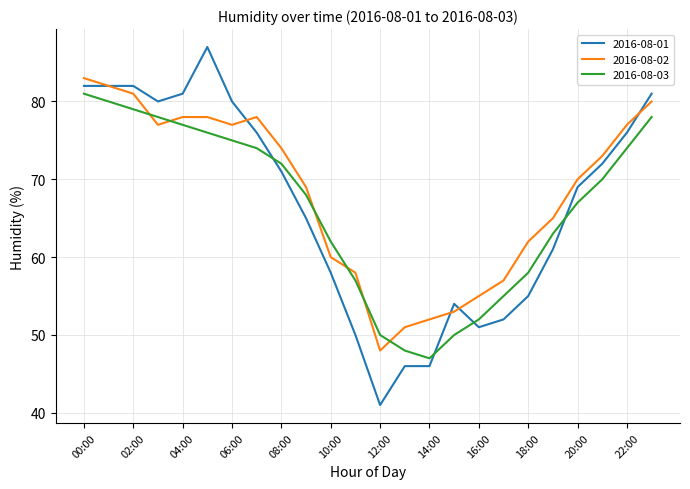

After their last crossing, which series has the higher values: 2016-08-03 or 2016-08-01?

2016-08-01